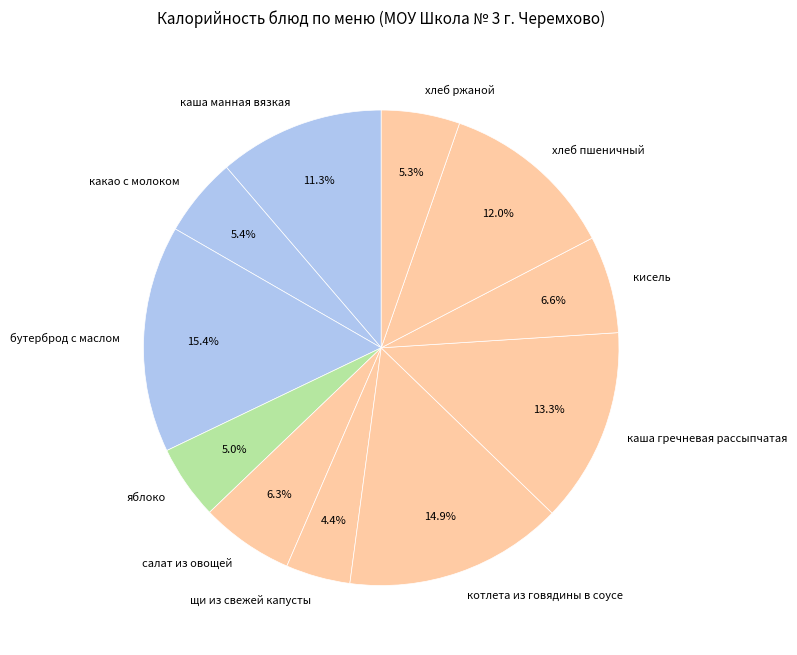

Does бутерброд с маслом account for over 50% of the chart?

No